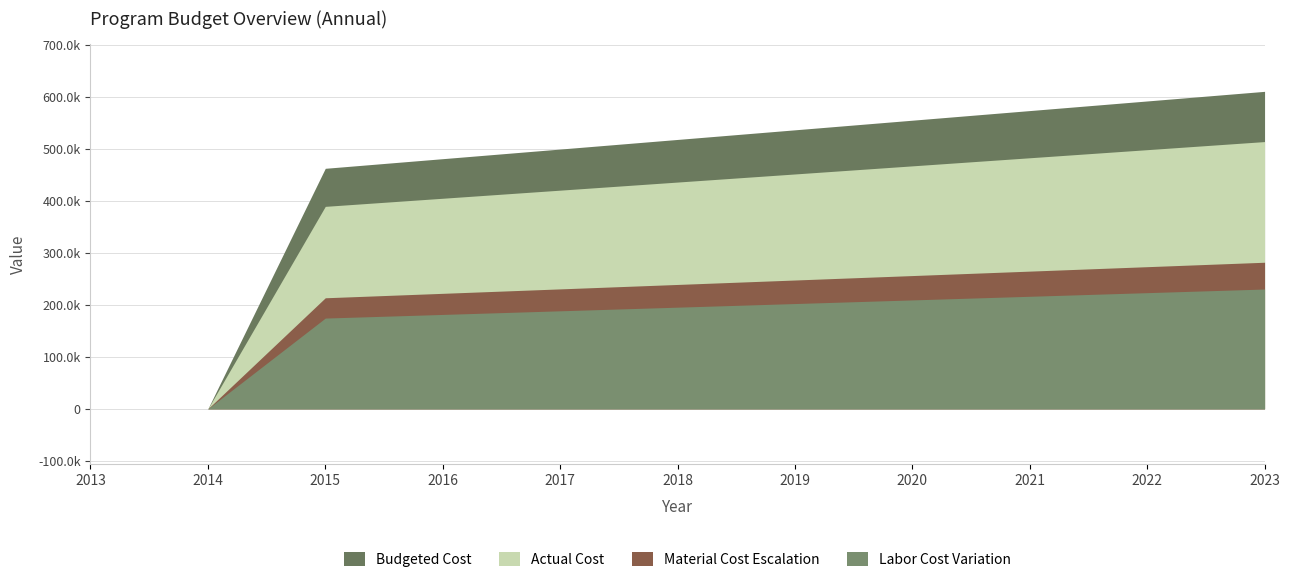

Count the number of data series in this chart.

4